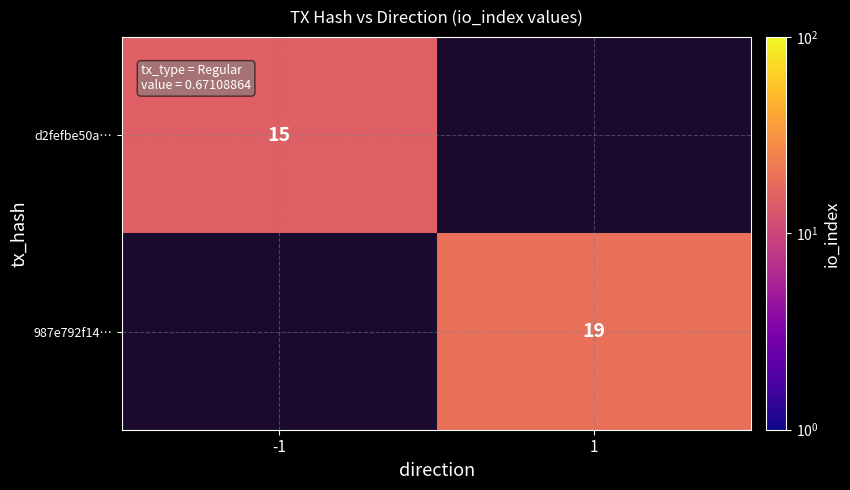

At how many categories does at least one series exceed 16?

1